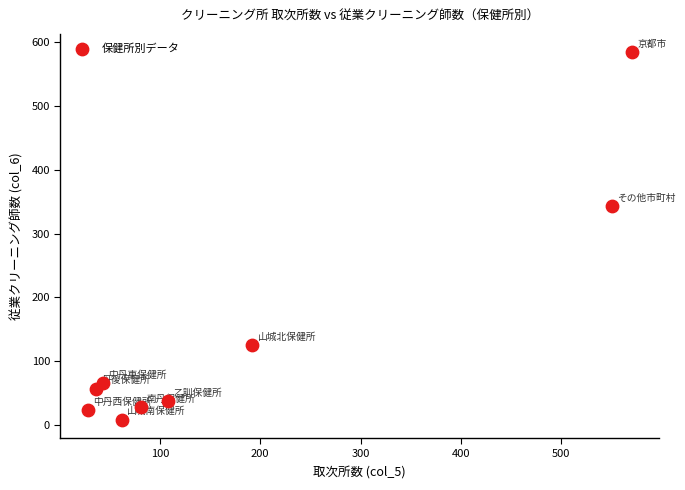

What Y value in the scatter plot is closest to 296?

343